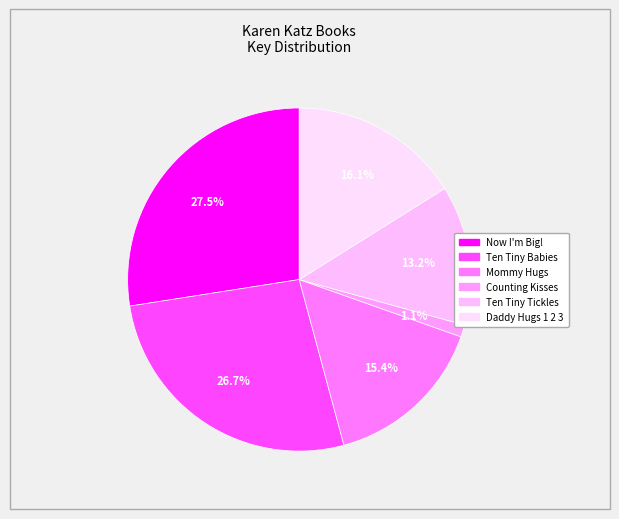

The Now I'm Big! slice represents 42% of the pie. True or false?

False